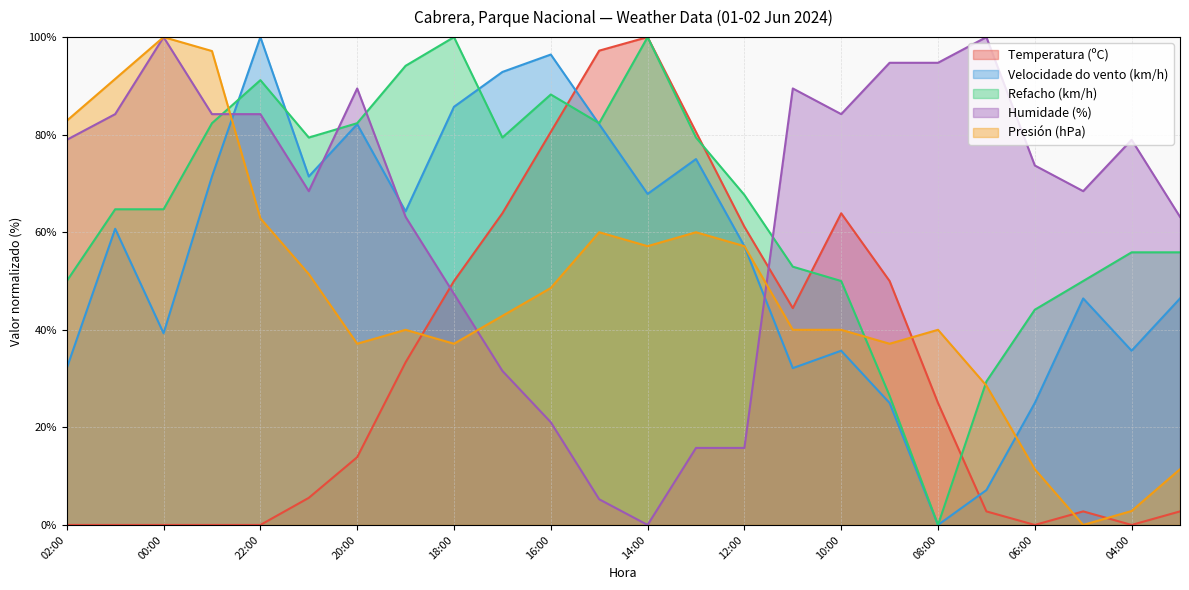

How many lines are shown in the chart?

5